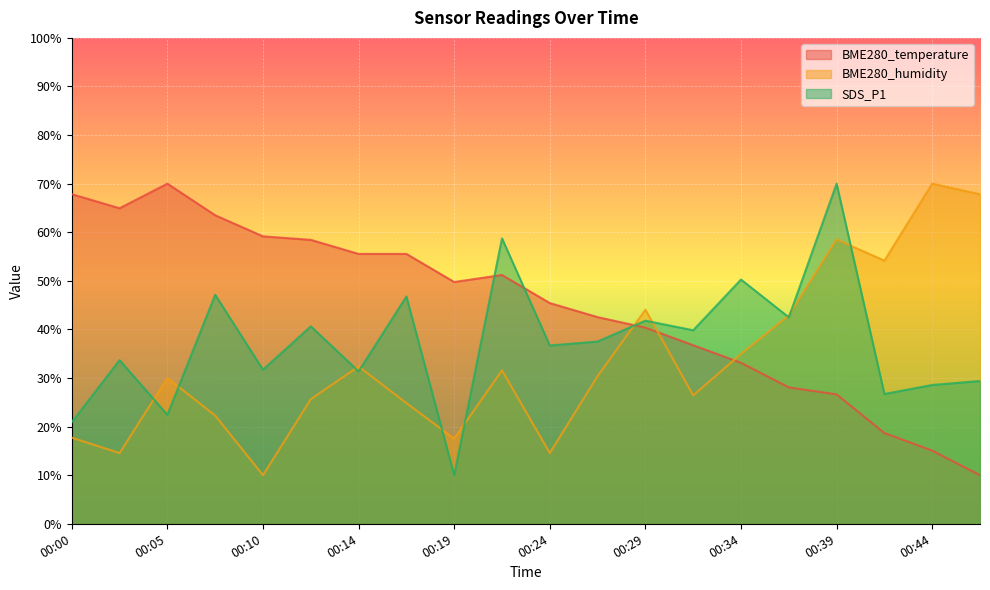

Which series has the largest range (max minus min)?

BME280_temperature